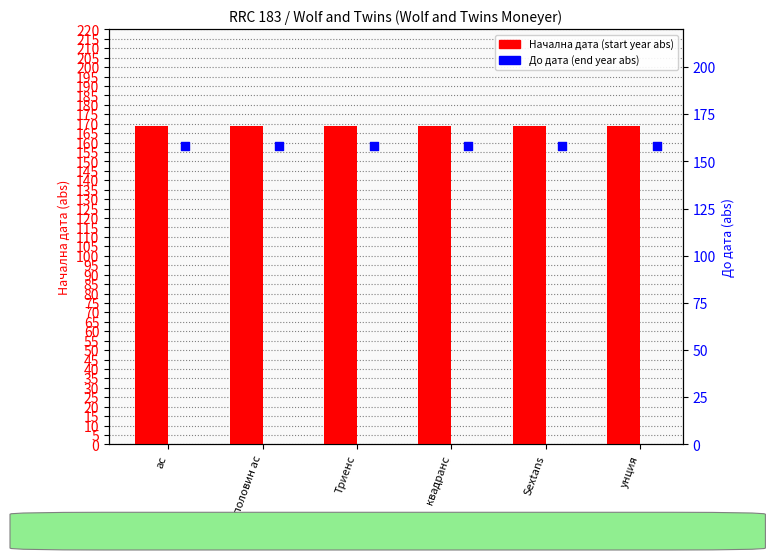

Which series has the largest total across all categories?

Начална дата